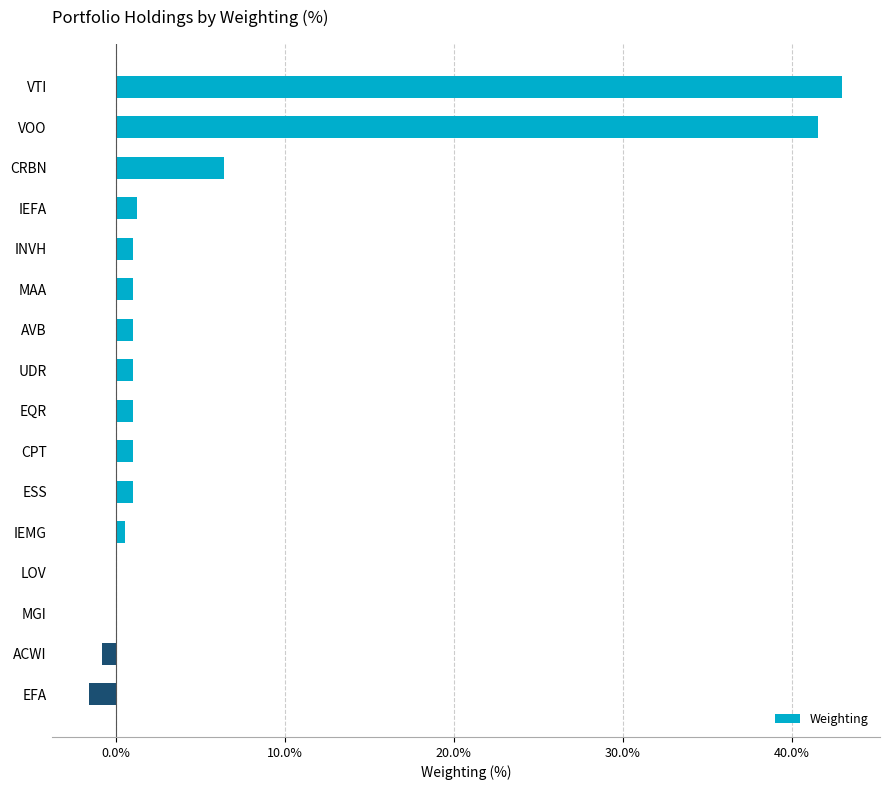

The value at CRBN is 6.4. True or false?

True